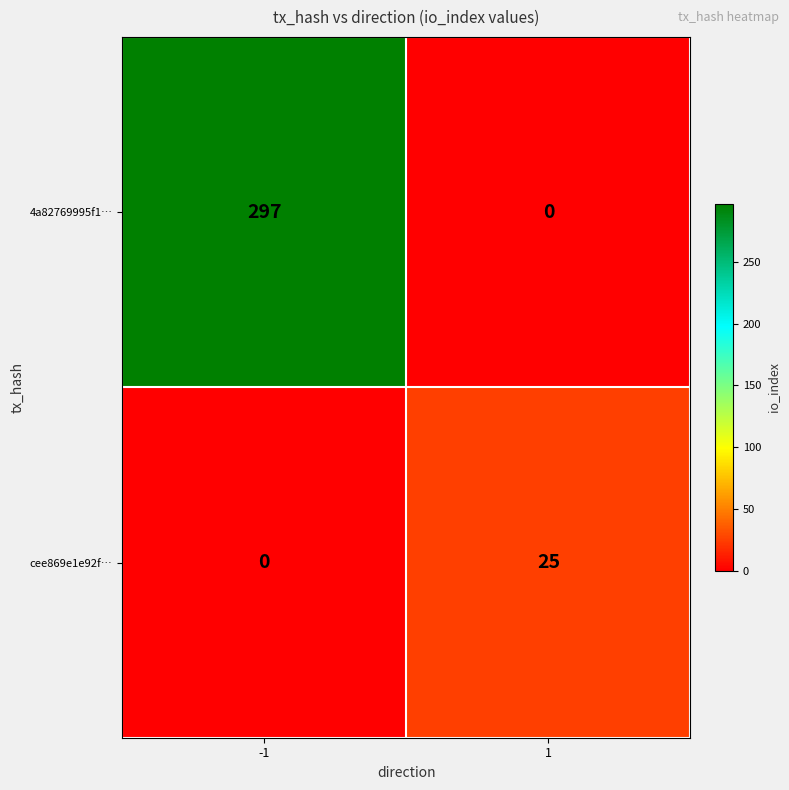

How many values in the cee869e1e92f… series are below 25?

1